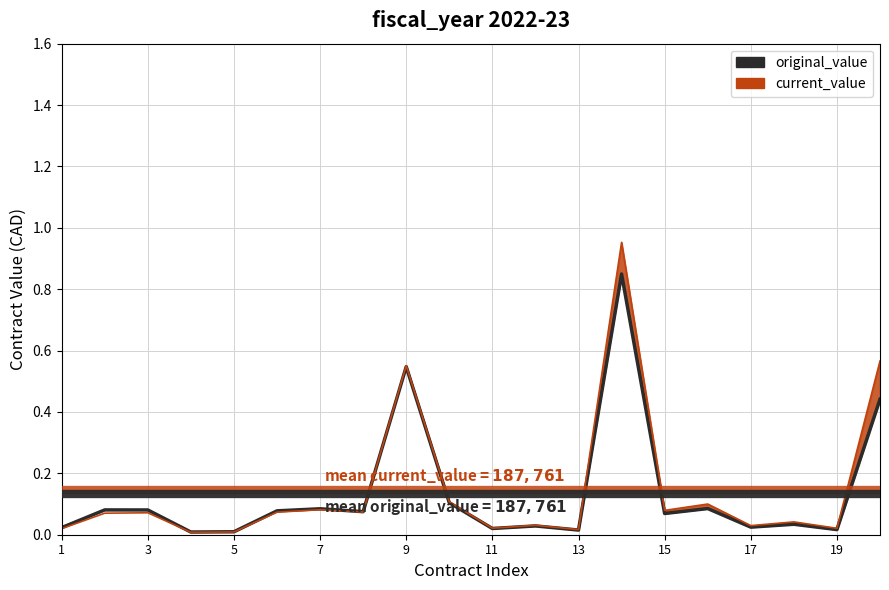

What is the greatest value displayed?

0.8